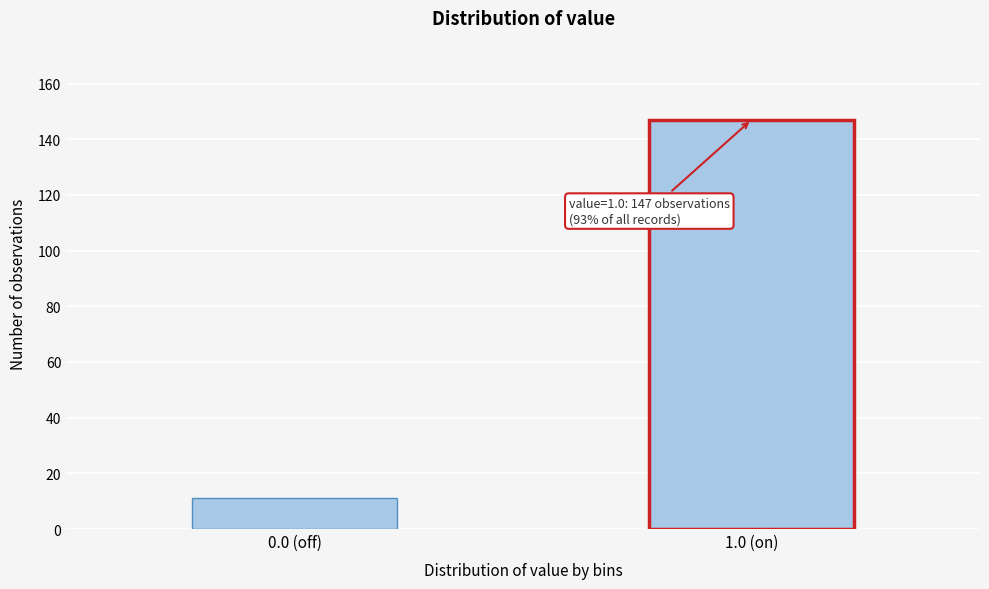

Reading left to right, what are all the values shown in this chart?

0.0 (off)=11	1.0 (on)=147